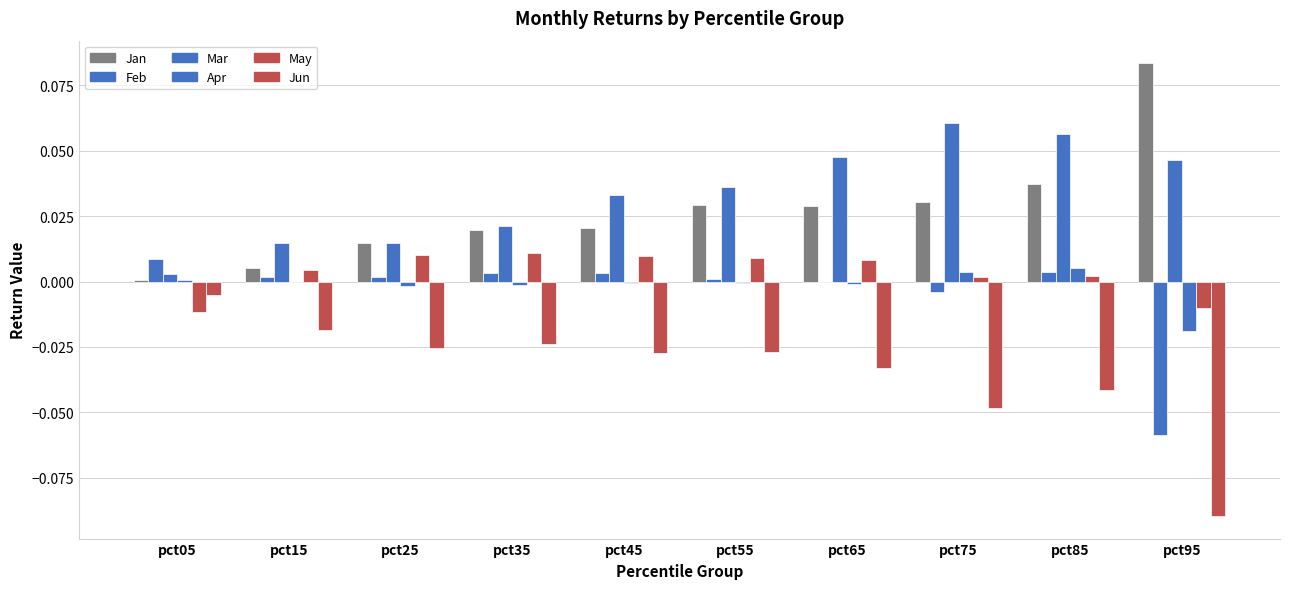

How many data points does each series have?

10